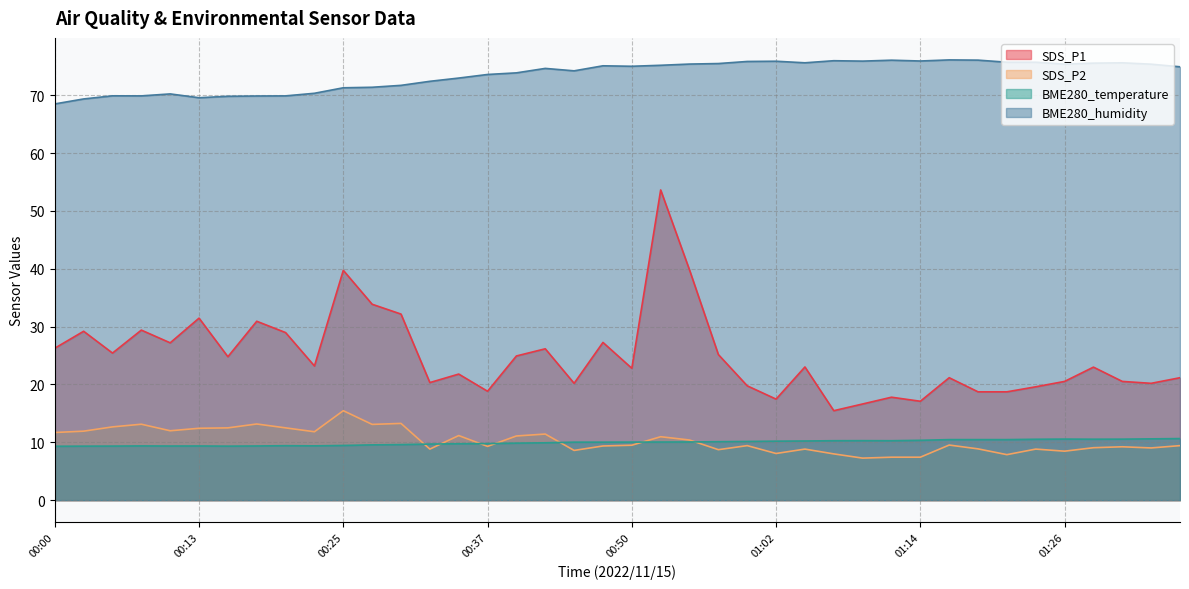

The value of SDS_P1 at 00:40 is 24.9. True or false?

True